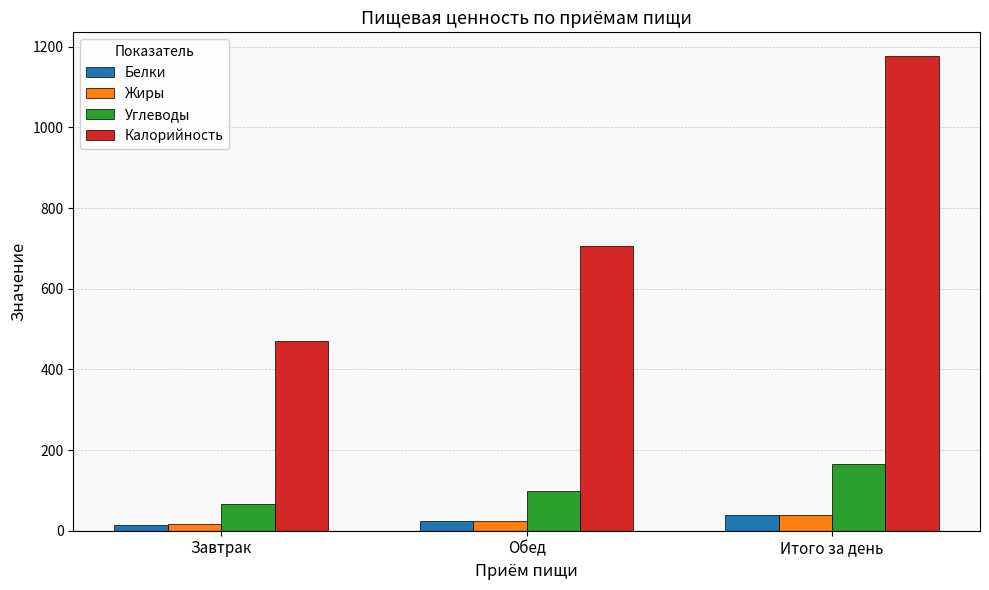

Between Обед and Итого за день, which series saw the biggest shift?

Калорийность